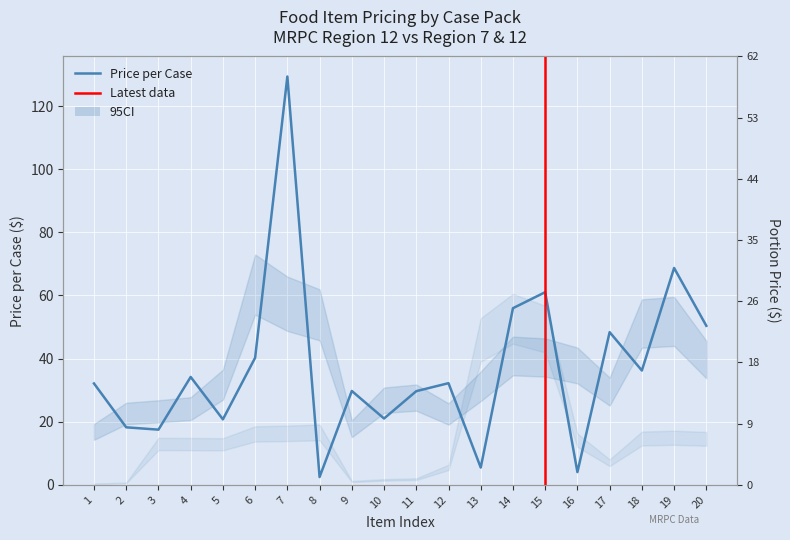

At which label does portion_price first exceed 1?

4